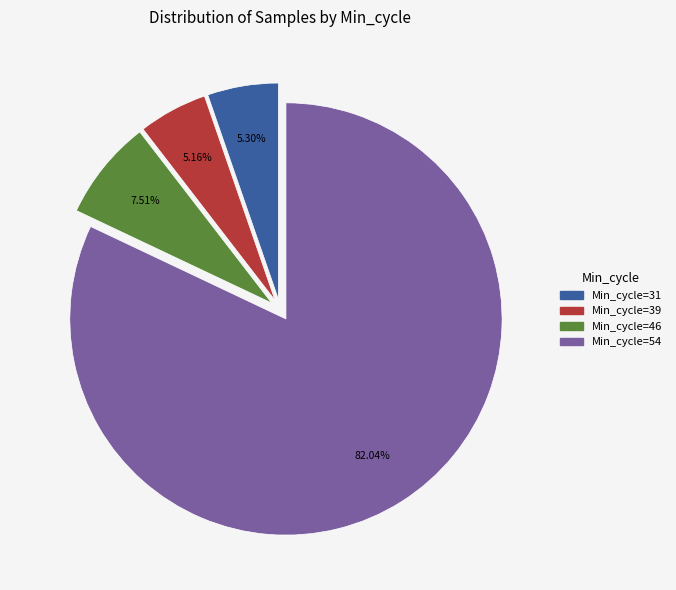

Is there a majority slice in this chart?

Yes